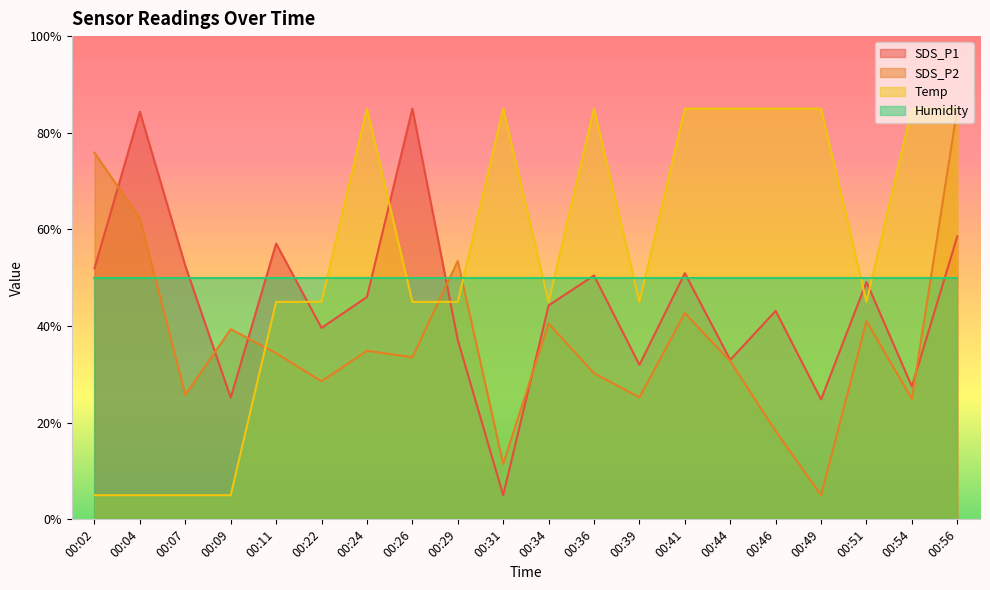

Rank the series by their average value, from lowest to highest.

SDS_P2, SDS_P1, Humidity, Temp